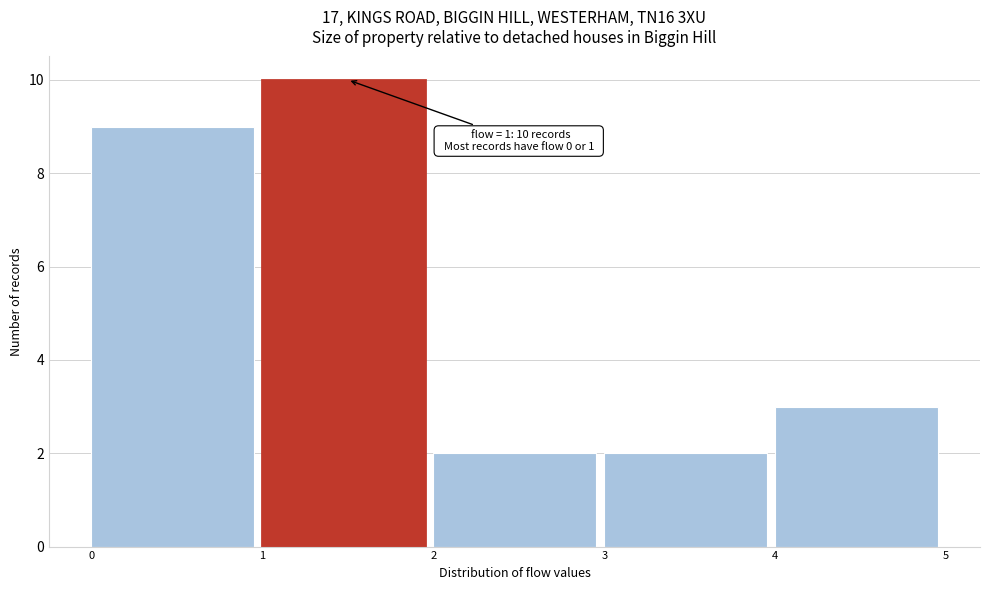

Over which range of the x-axis is the bar tallest?

1 to 2